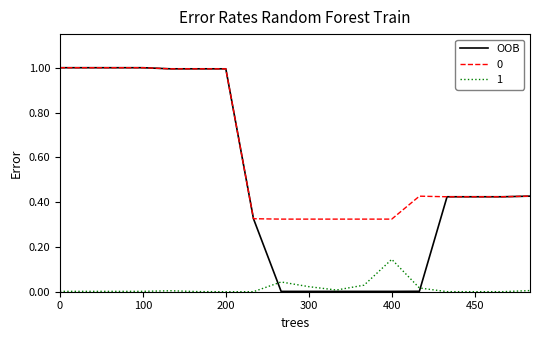

What is the greatest value displayed?

1.0